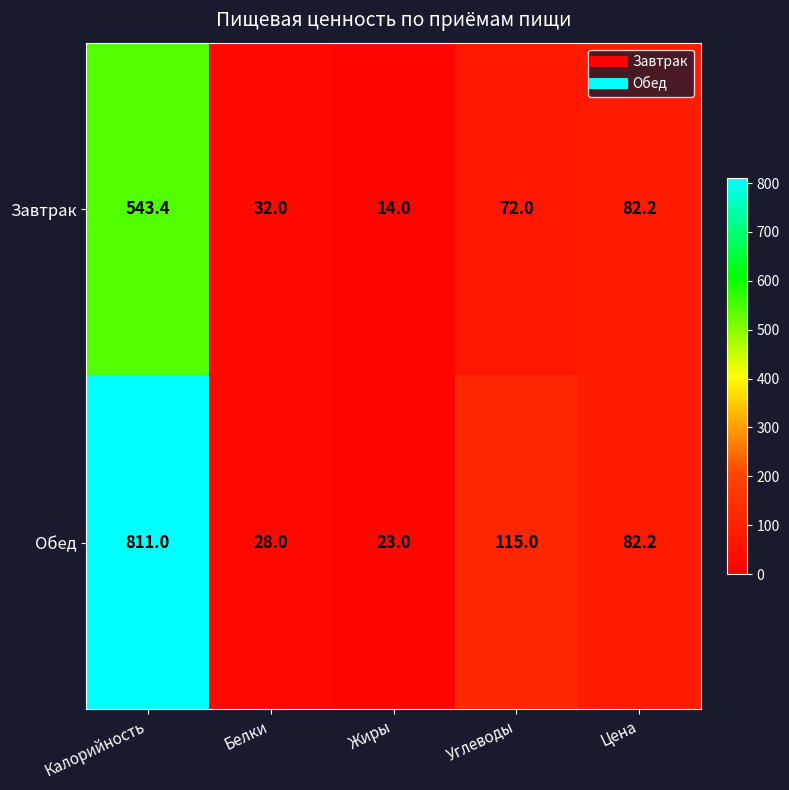

Reading right to left, list all the values displayed in this chart.

Завтрак: Цена=82.2	Углеводы=72.0	Жиры=14.0	Белки=32.0	Калорийность=543.4
Обед: Цена=82.2	Углеводы=115.0	Жиры=23.0	Белки=28.0	Калорийность=811.0